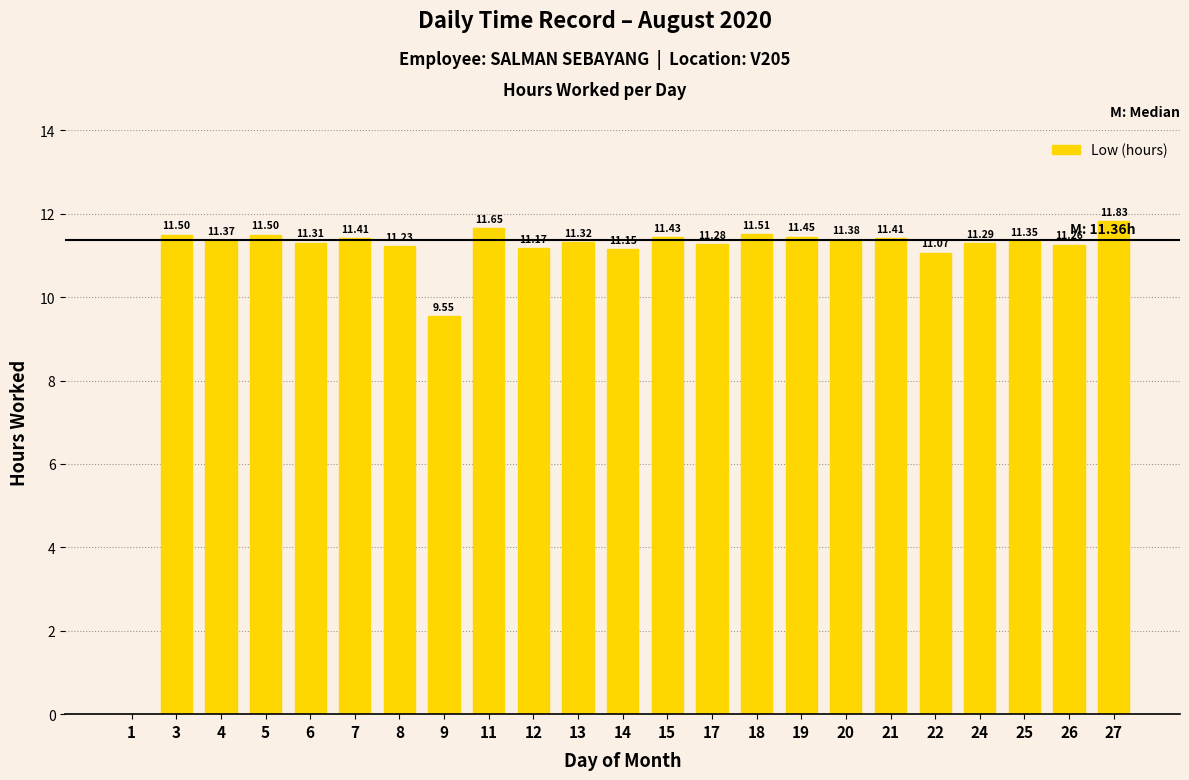

At which label does the data first exceed 11?

3